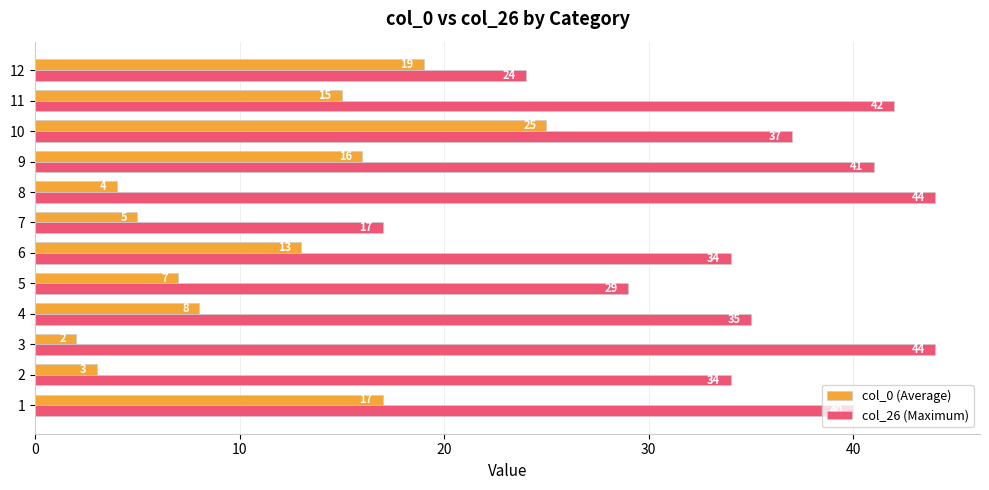

Is it true that col_0 (Average) equals 1 at 2?

False